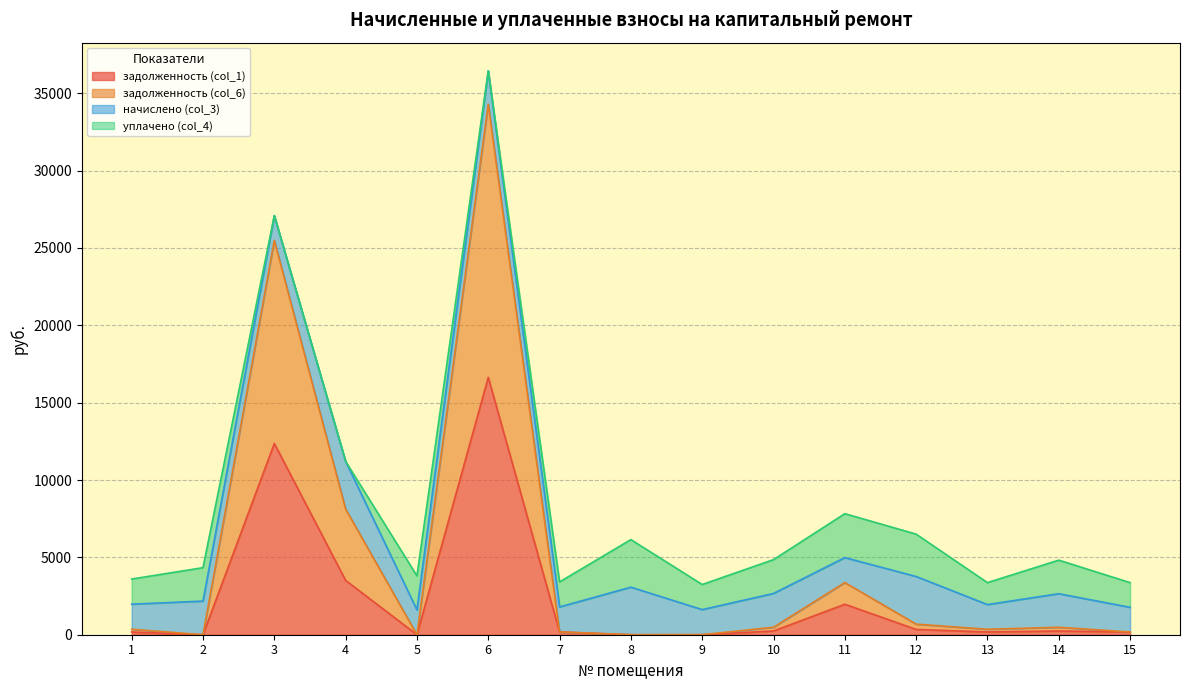

True or false: задолженность (col_1) and задолженность (col_6) intersect in this chart.

False